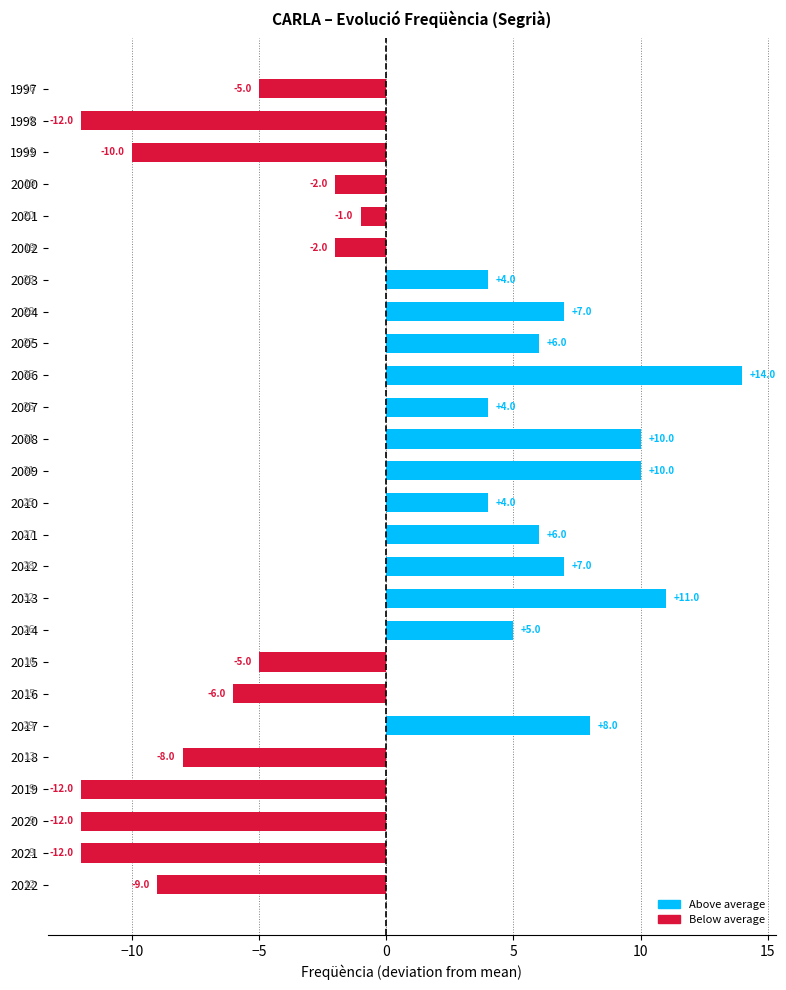

How many positive values are there?

13